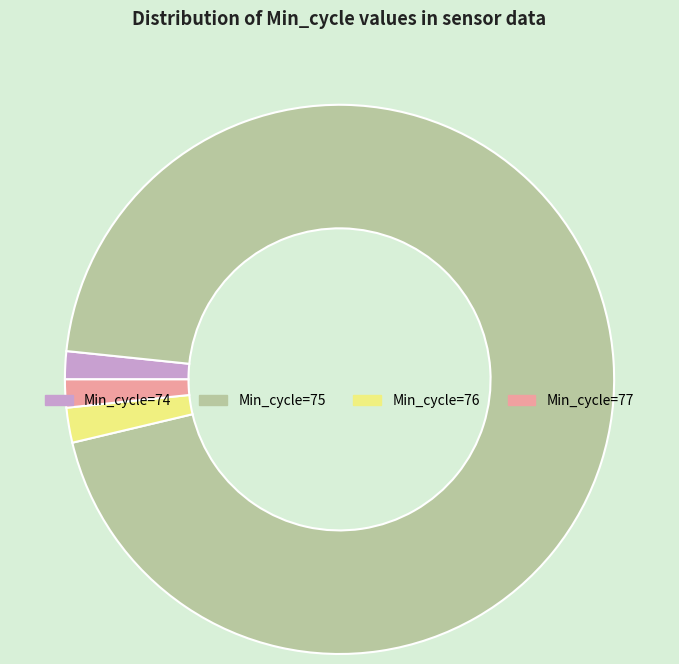

Do Min_cycle=74 and Min_cycle=77 together represent more than half of the pie?

No